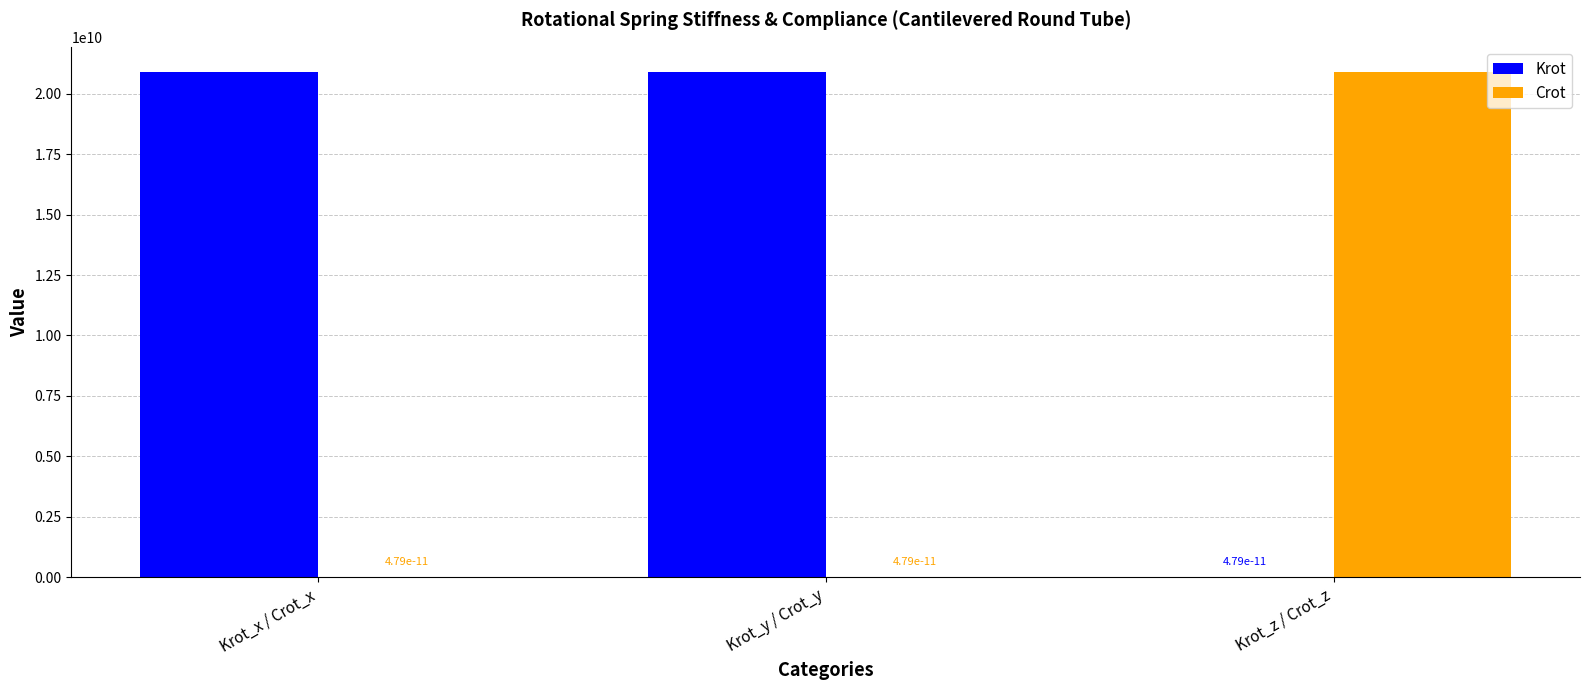

How many groups of bars are there?

3